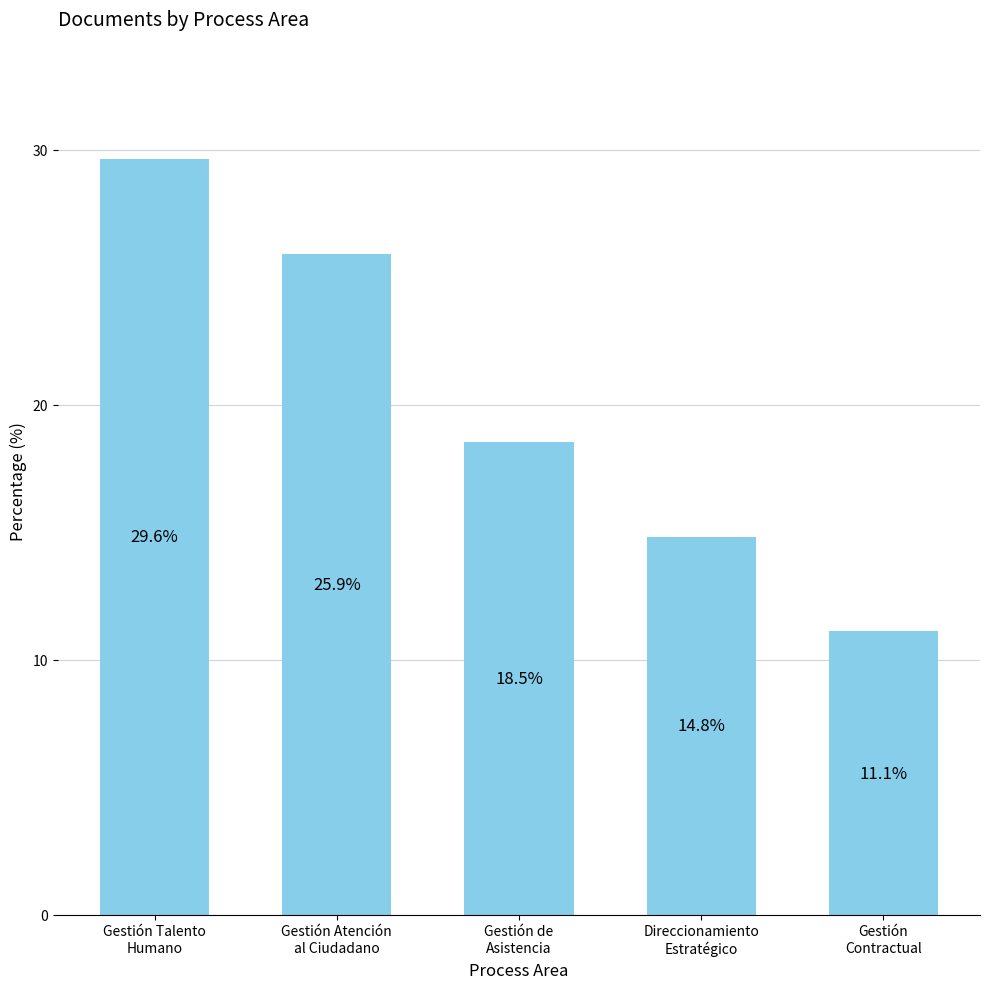

List the labels in order of value, smallest first.

Gestión
Contractual, Direccionamiento
Estratégico, Gestión de
Asistencia, Gestión Atención
al Ciudadano, Gestión Talento
Humano